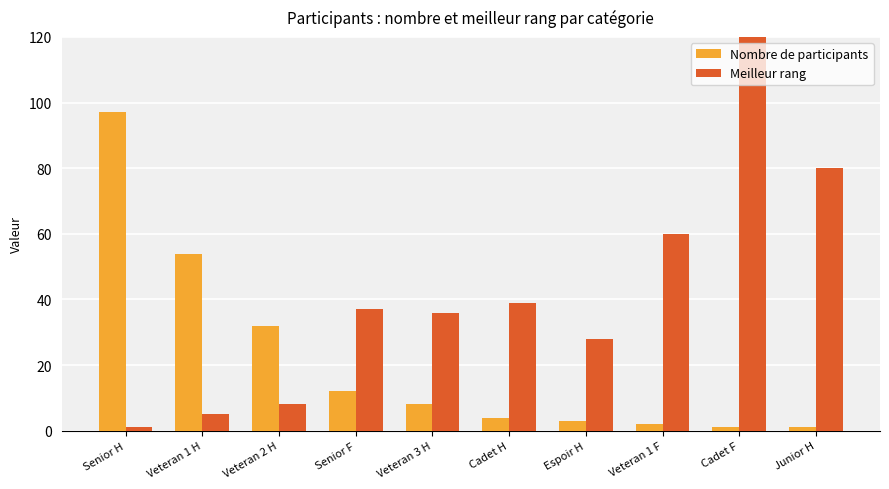

Which category has the highest value across all series?

Cadet F